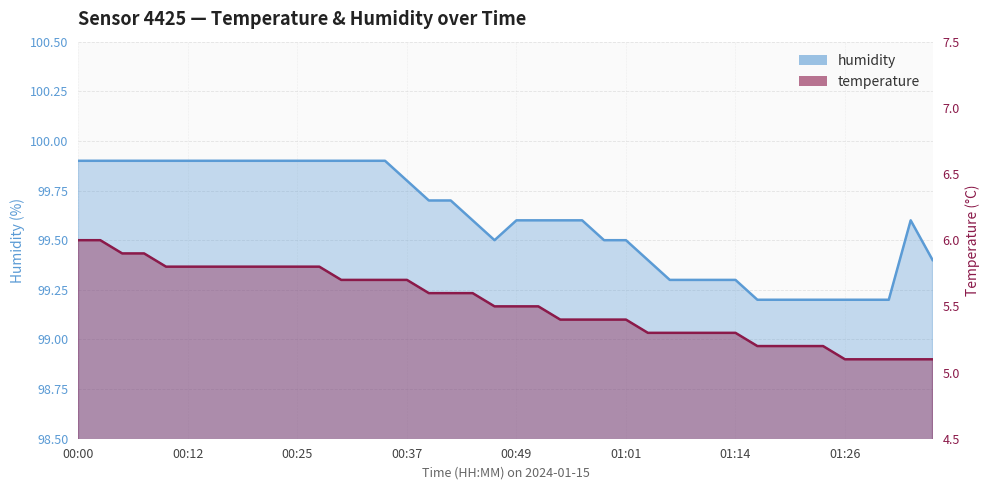

What are all the series names shown in the legend?

temperature, humidity